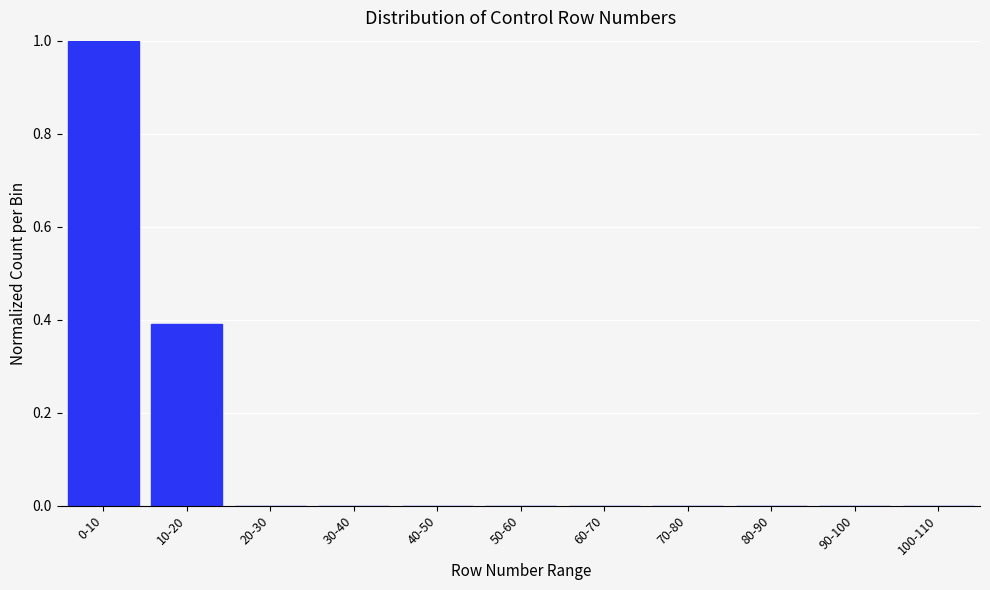

Reading left to right, transcribe all the data shown in this chart.

0-10=1.0	10-20=0.4	20-30=0.0	30-40=0.0	40-50=0.0	50-60=0.0	60-70=0.0	70-80=0.0	80-90=0.0	90-100=0.0	100-110=0.0